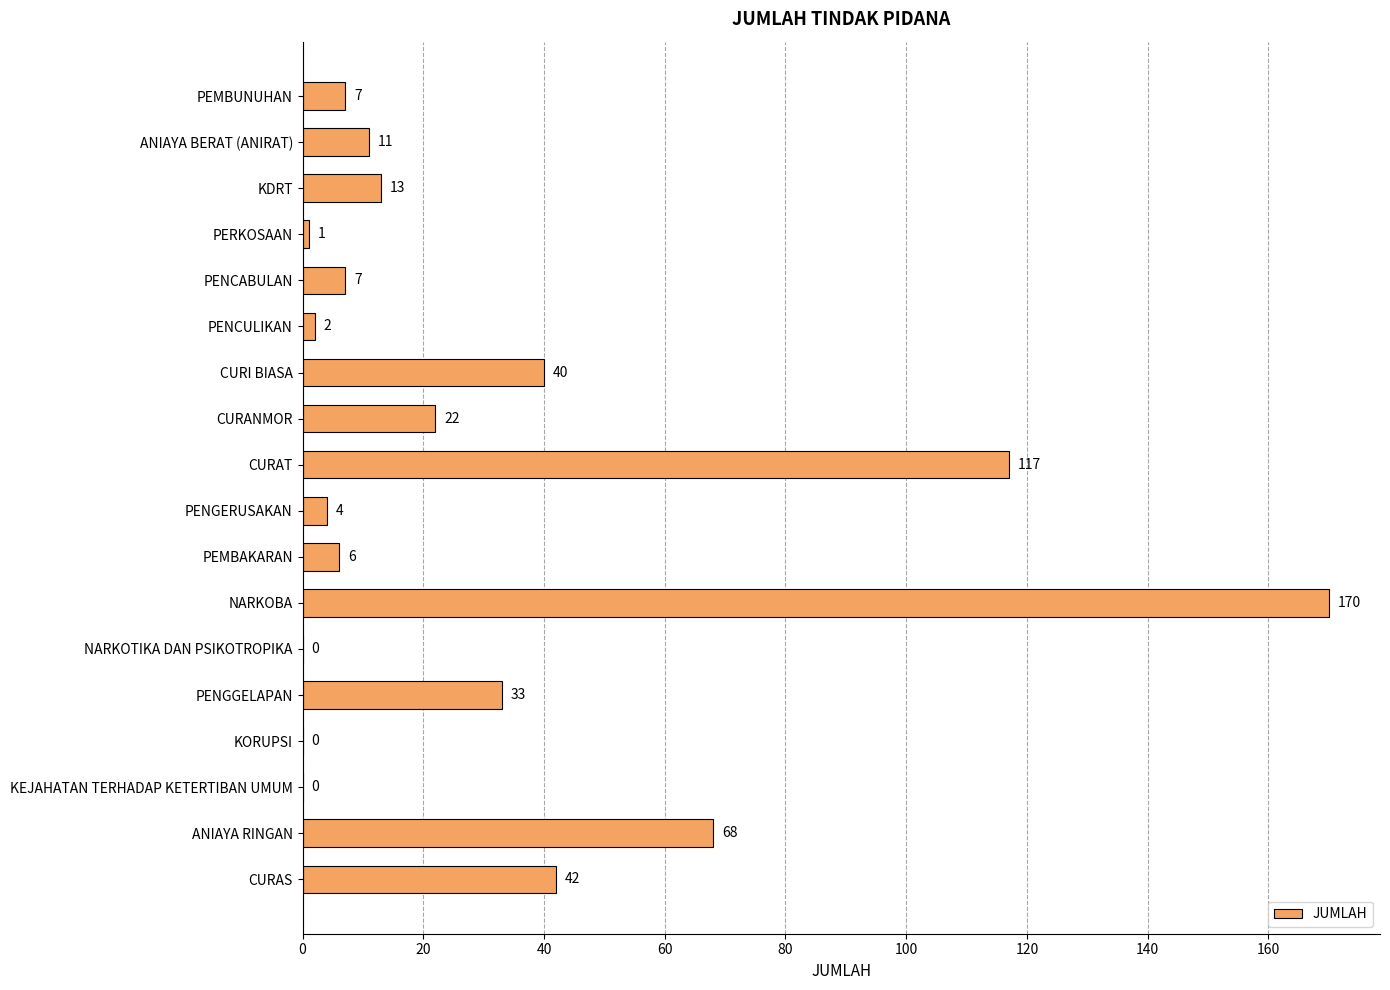

The value at CURAT is 184. True or false?

False